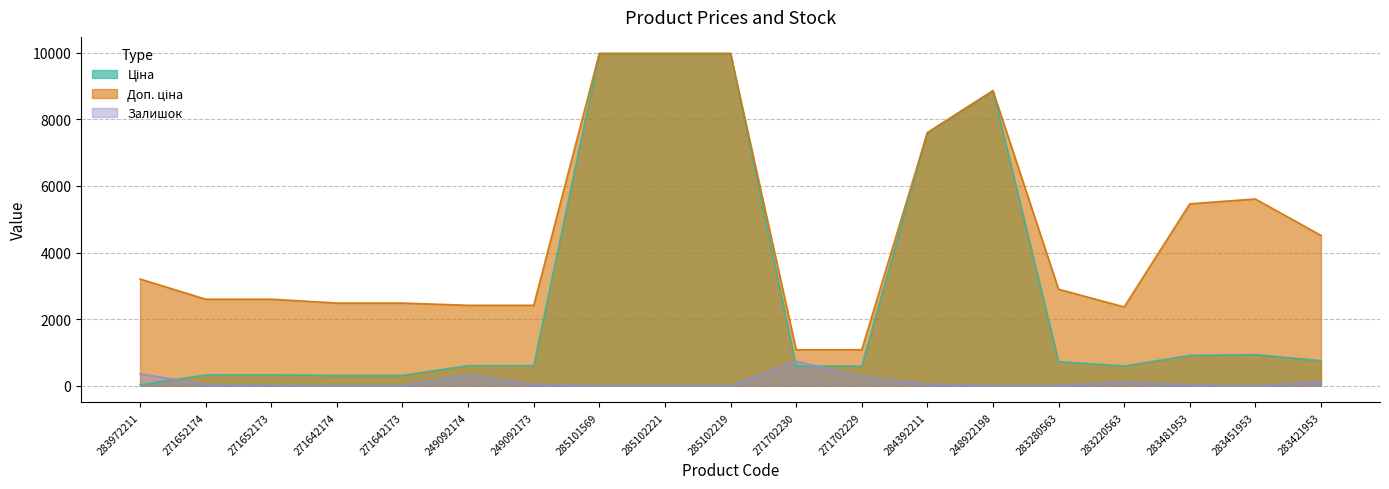

Reading right to left, what are all the values shown in this chart?

Ціна: 752.2	934.5	910.4	591.6	724.5	8856.7	7596.5	589.9	589.9	9975.0	9975.0	9975.0	603.7	603.7	310.3	310.3	324.8	324.8	32.0
Доп. ціна: 4513.3	5607.2	5462.3	2366.5	2897.8	8856.7	7596.5	1081.7	1081.7	9975.0	9975.0	9975.0	2414.8	2414.8	2482.4	2482.4	2598.3	2598.3	3205.0
Залишок: 113.0	2.0	24.0	106.0	11.0	11.0	44.0	273.0	736.0	9.0	11.0	7.0	38.0	328.0	10.0	11.0	15.0	34.0	360.0